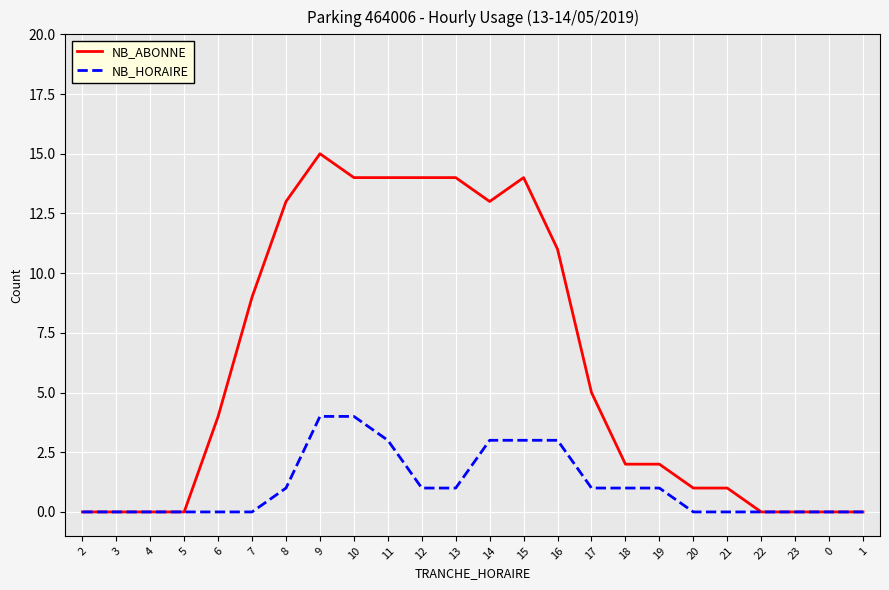

At which category is the sum across all series the highest?

9